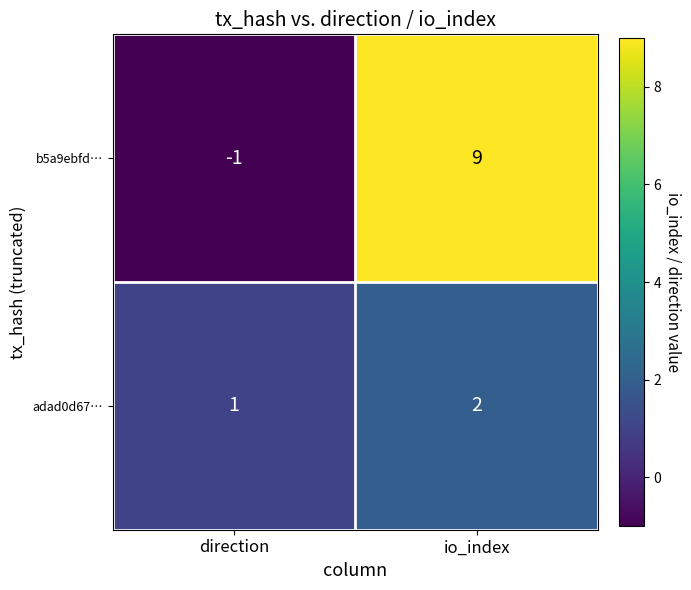

Rank the series by their average value, from lowest to highest.

adad0d67…, b5a9ebfd…